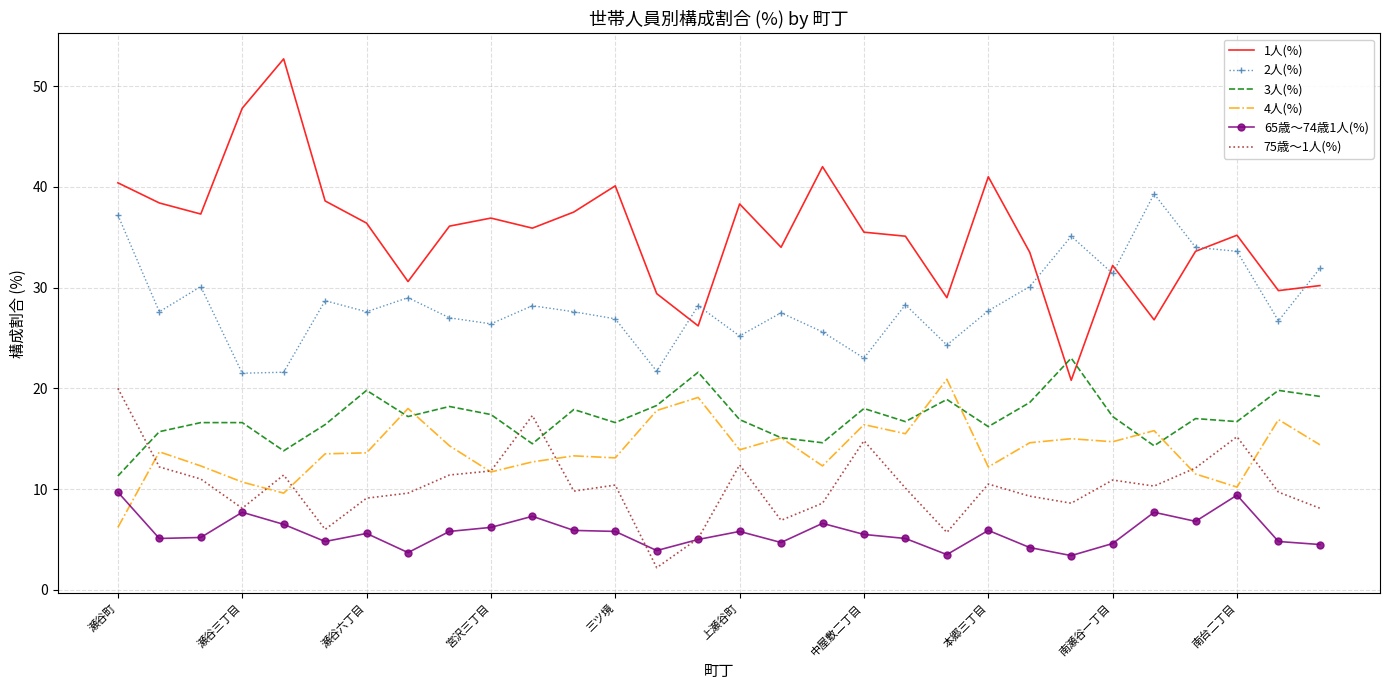

Which series has the largest range (max minus min)?

1人(%)